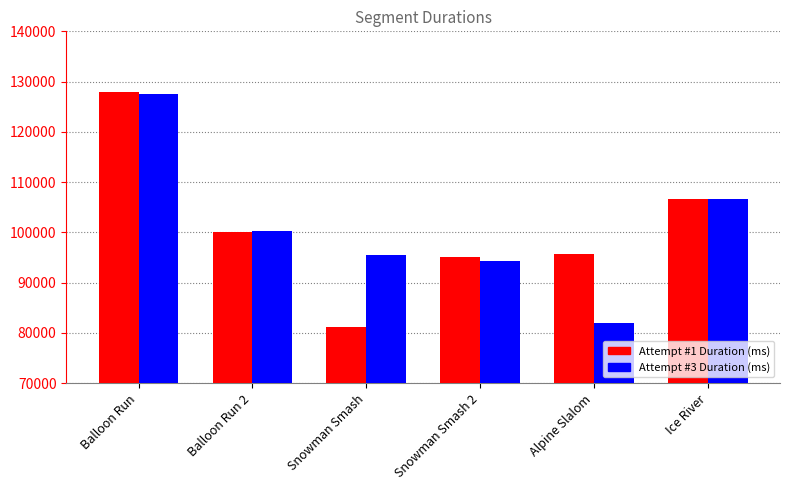

What is the maximum value shown in the chart?

127980